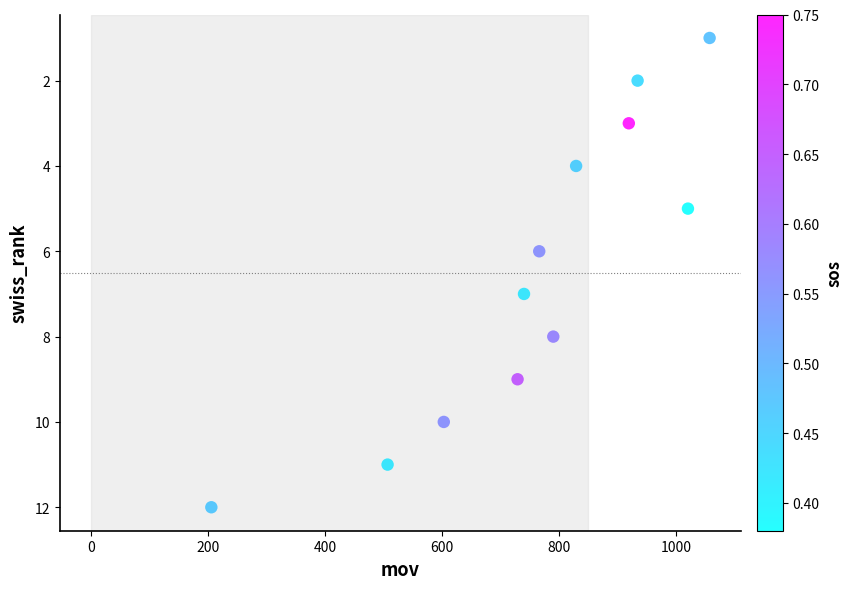

What is the average X value?

758